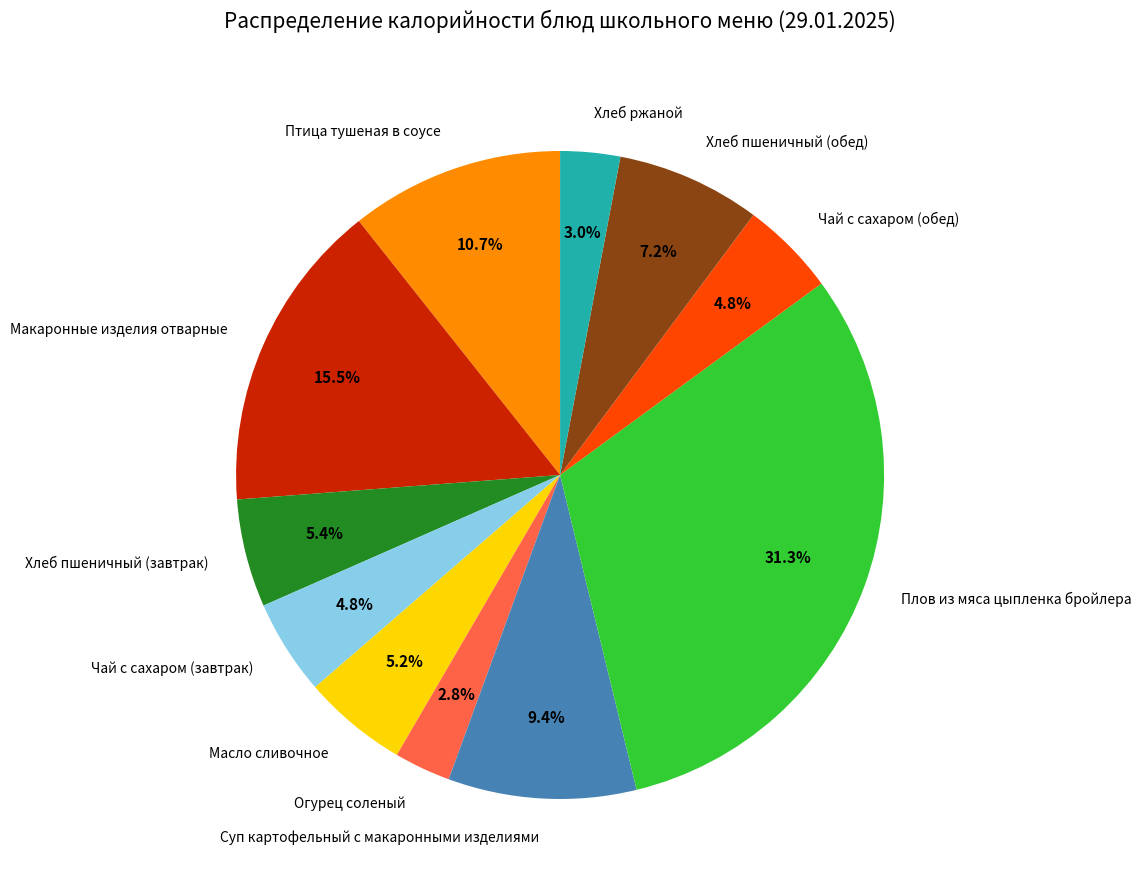

How many slices are in this pie chart?

11